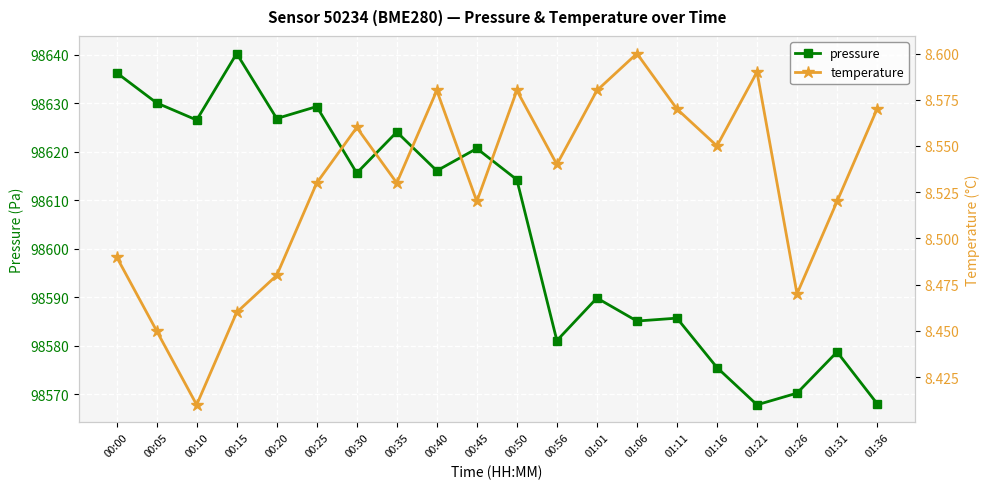

What is the label of the 16th point from the left?

01:16